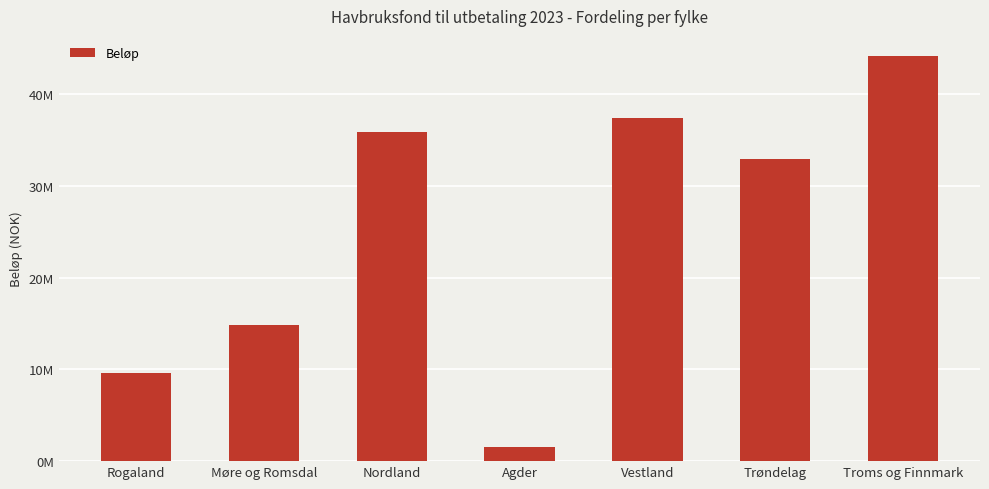

Does the chart contain any negative values?

No